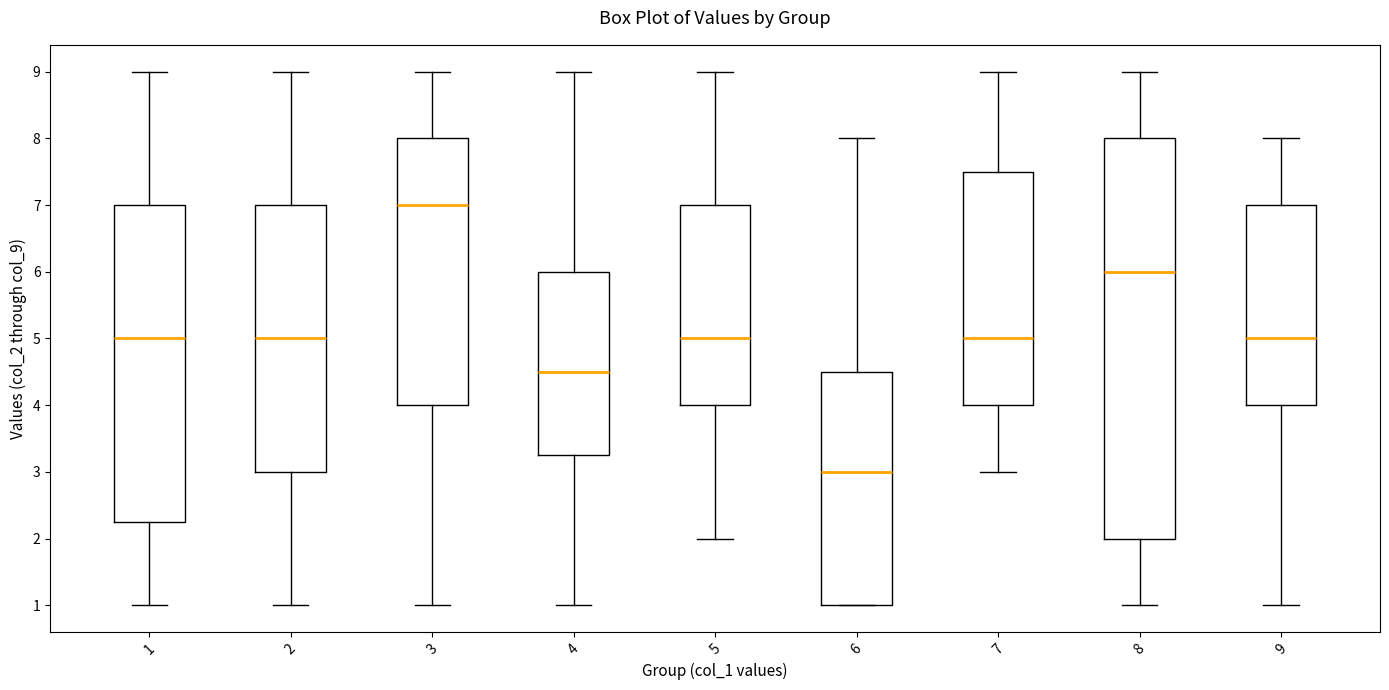

Where does the median line of the box at x = 7 sit on the y-axis? The values are not printed on the chart, so give them approximately, as read against the axis.

5.0